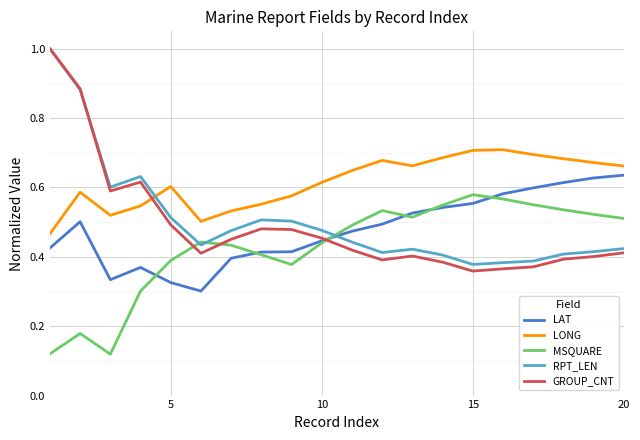

Which series has the largest total across all categories?

LONG